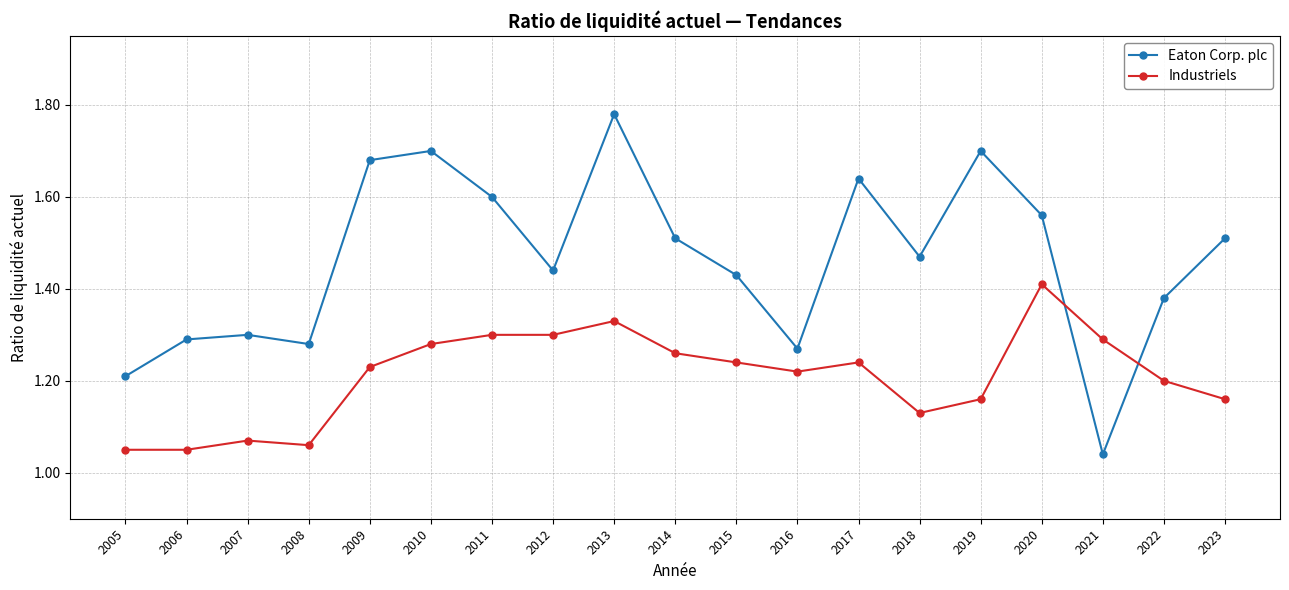

Between 2006 and 2015, which series saw the biggest shift?

Industriels